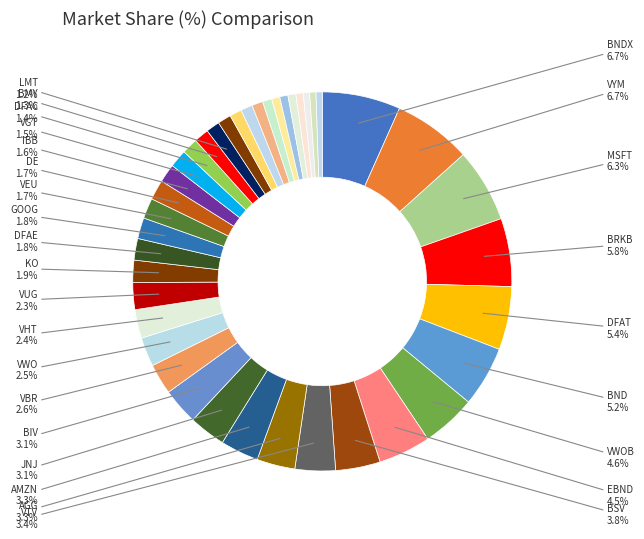

How many segments does this pie chart have?

40